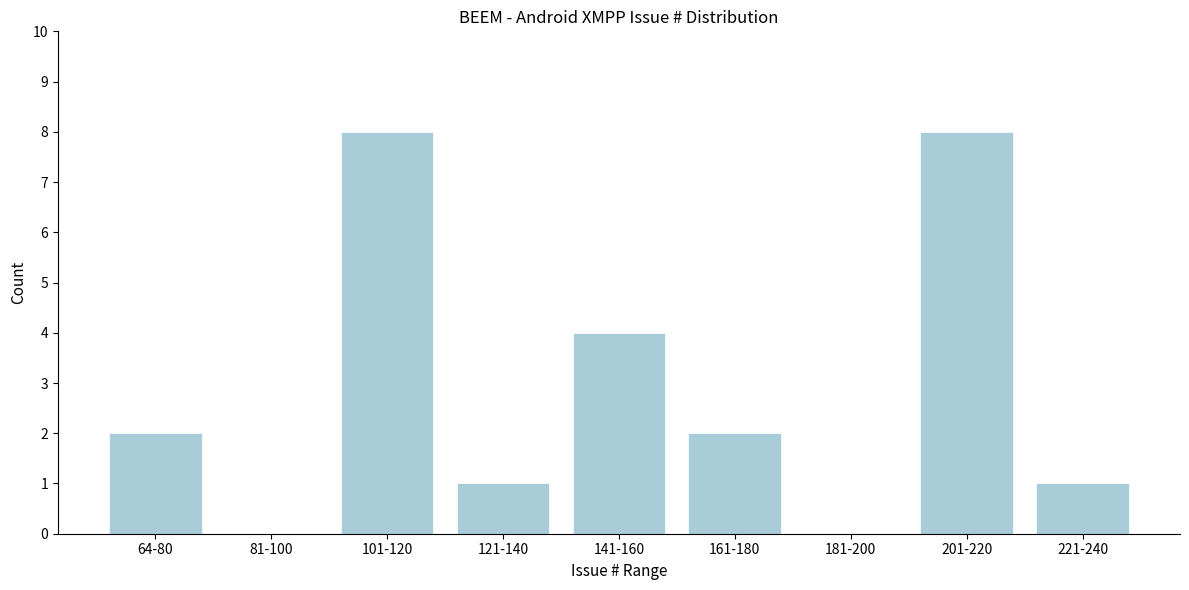

Reading left to right, list all the values displayed in this chart.

64-80=2	81-100=0	101-120=8	121-140=1	141-160=4	161-180=2	181-200=0	201-220=8	221-240=1